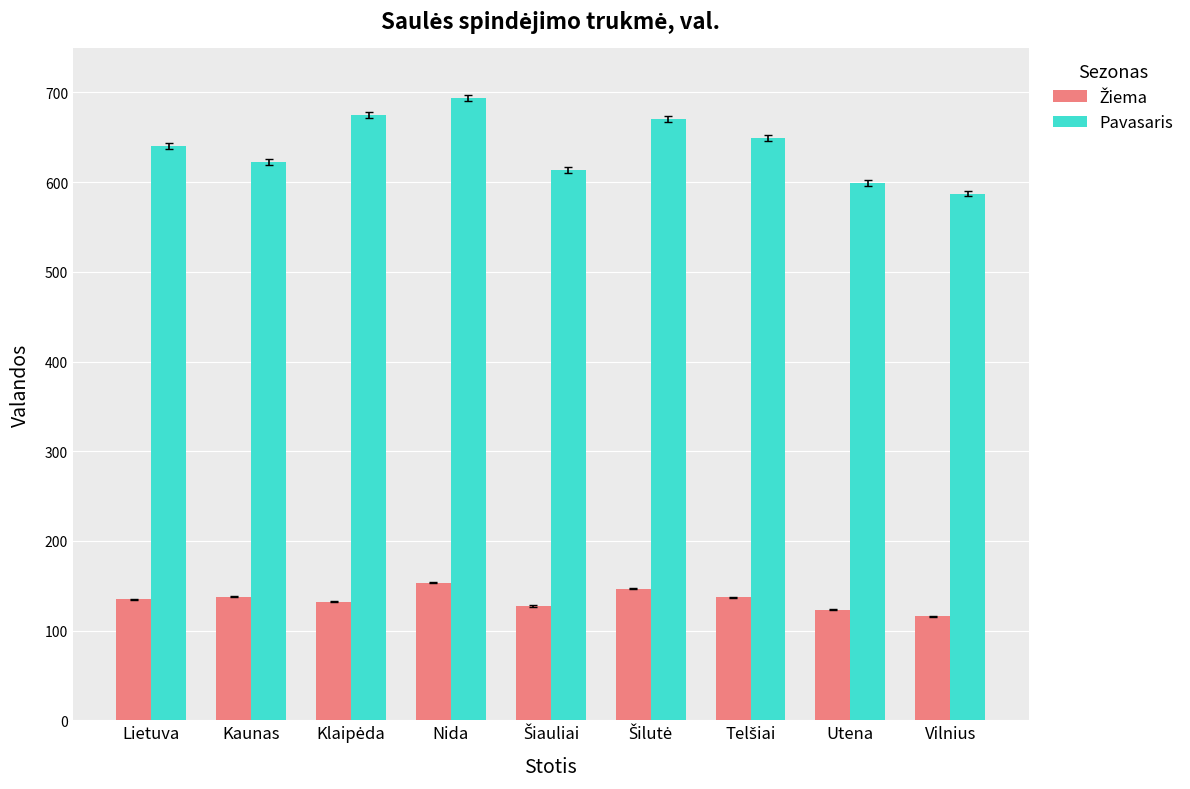

What is the difference between the second highest and second lowest values in the Pavasaris series?

76.1